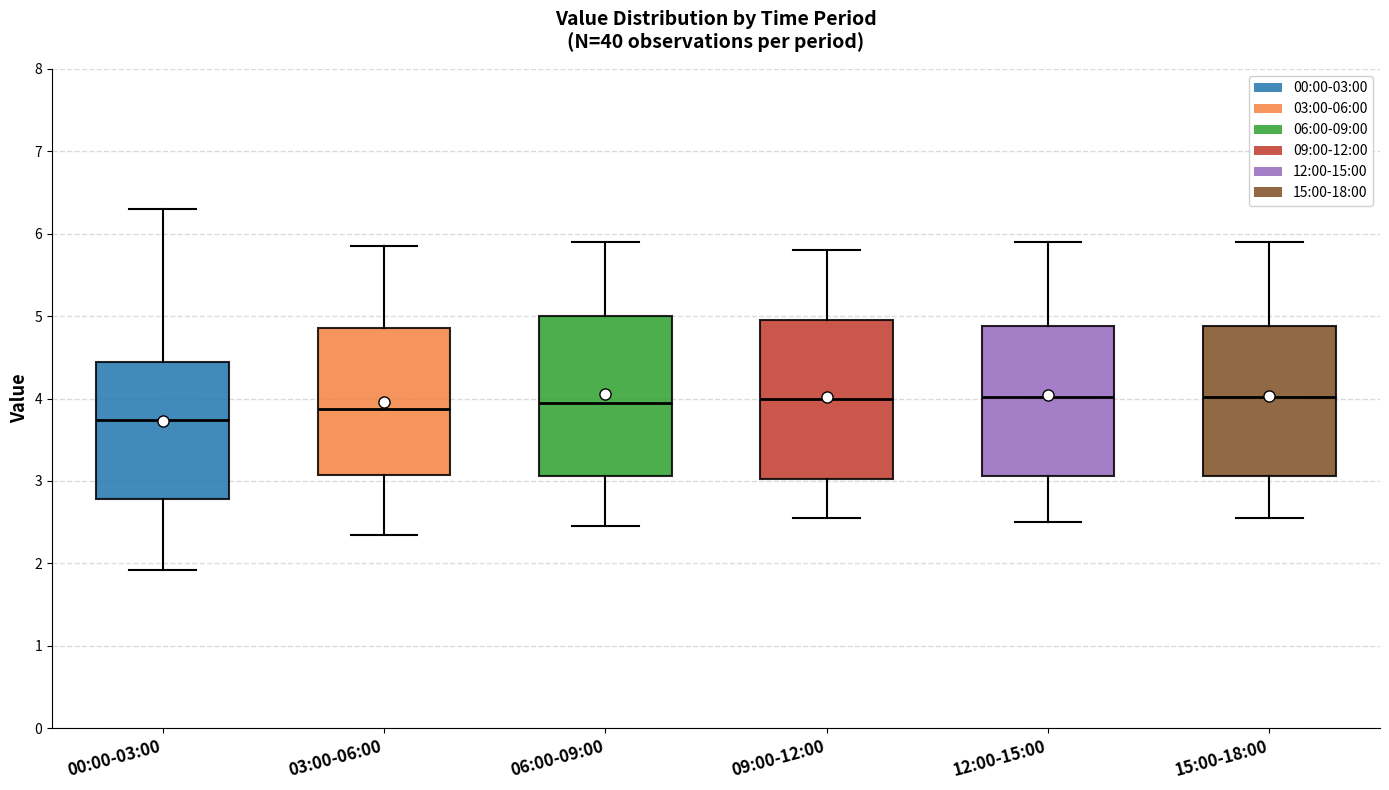

Reading left to right, transcribe this box plot: for each box, give where its median line is, the range the box spans, and where its two whiskers end, as read against the y-axis. The values are not printed on the chart, so give them approximately, as read against the axis.

00:00-03:00: median 3.7, box 2.8 to 4.4, whiskers 1.9 to 6.3
03:00-06:00: median 3.9, box 3.1 to 4.9, whiskers 2.4 to 5.9
06:00-09:00: median 4.0, box 3.1 to 5.0, whiskers 2.5 to 5.9
09:00-12:00: median 4.0, box 3.0 to 5.0, whiskers 2.6 to 5.8
12:00-15:00: median 4.0, box 3.1 to 4.9, whiskers 2.5 to 5.9
15:00-18:00: median 4.0, box 3.1 to 4.9, whiskers 2.6 to 5.9